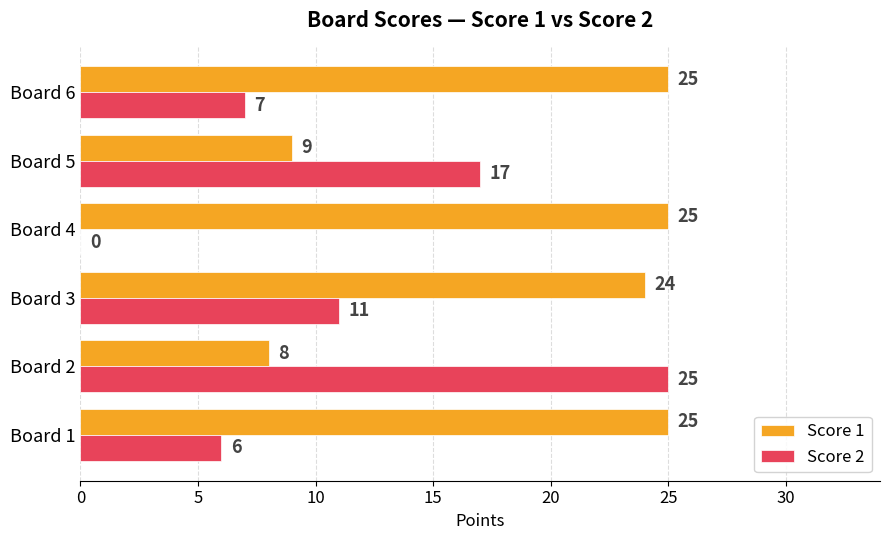

What is the sum of the Score 2 values at Board 3 and Board 5?

28